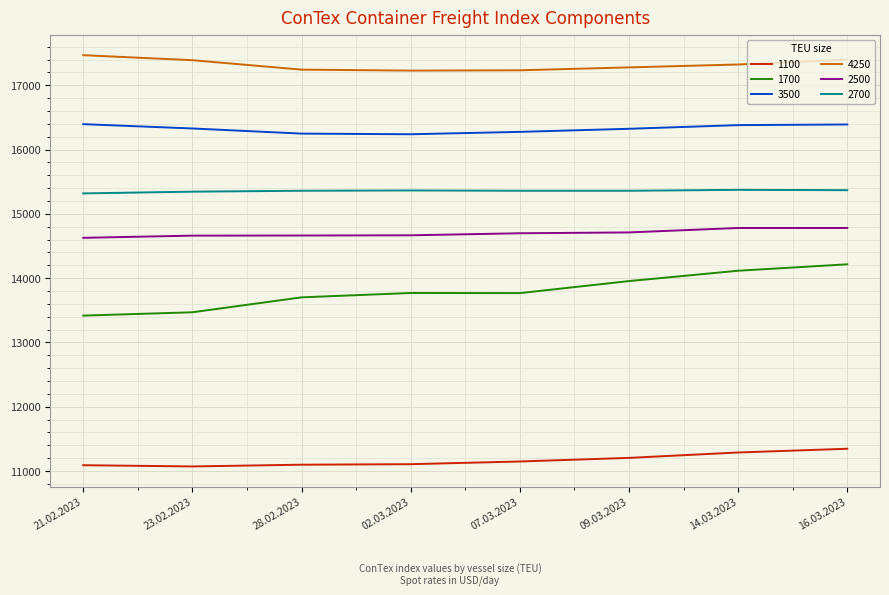

Which series has the largest range (max minus min)?

1700